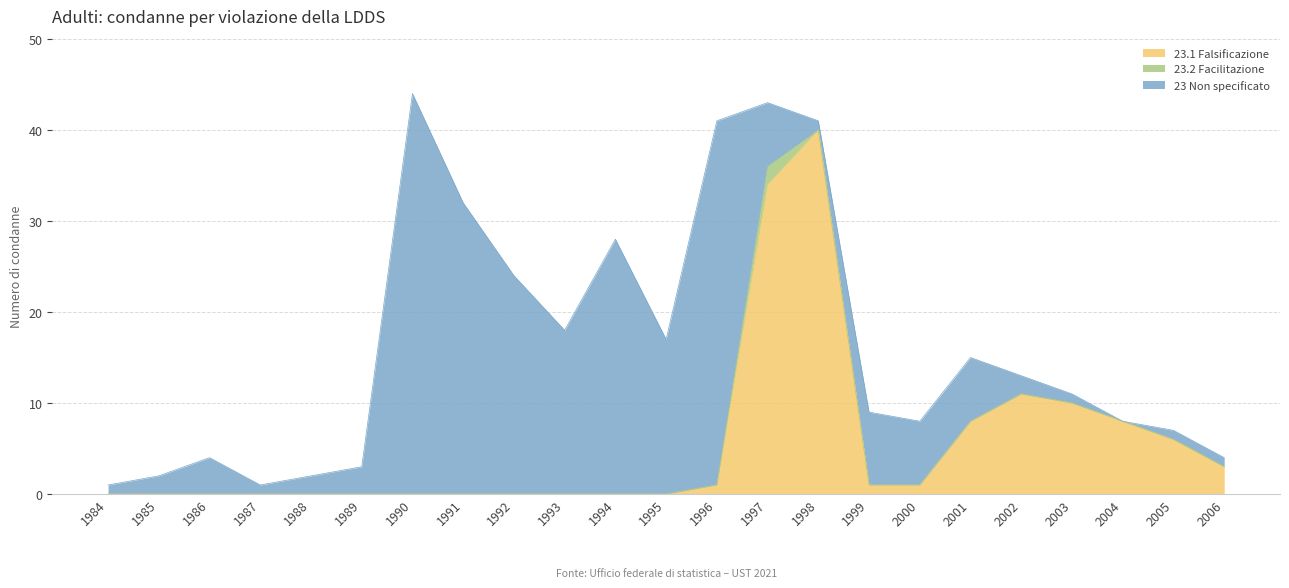

How many lines are shown in the chart?

3